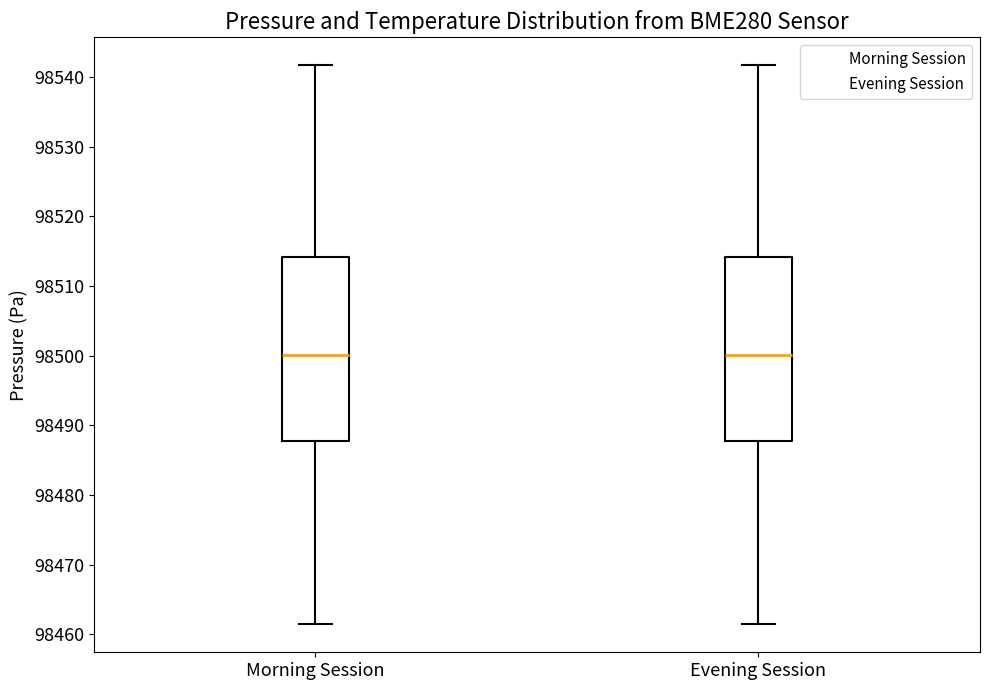

Reading left to right, read every box against the y-axis: the position of its median line, the range the box covers, and the ends of its whiskers. The values are not printed on the chart, so give them approximately, as read against the axis.

Morning Session: median 98500, box 98488 to 98514, whiskers 98461 to 98542
Evening Session: median 98500, box 98488 to 98514, whiskers 98461 to 98542